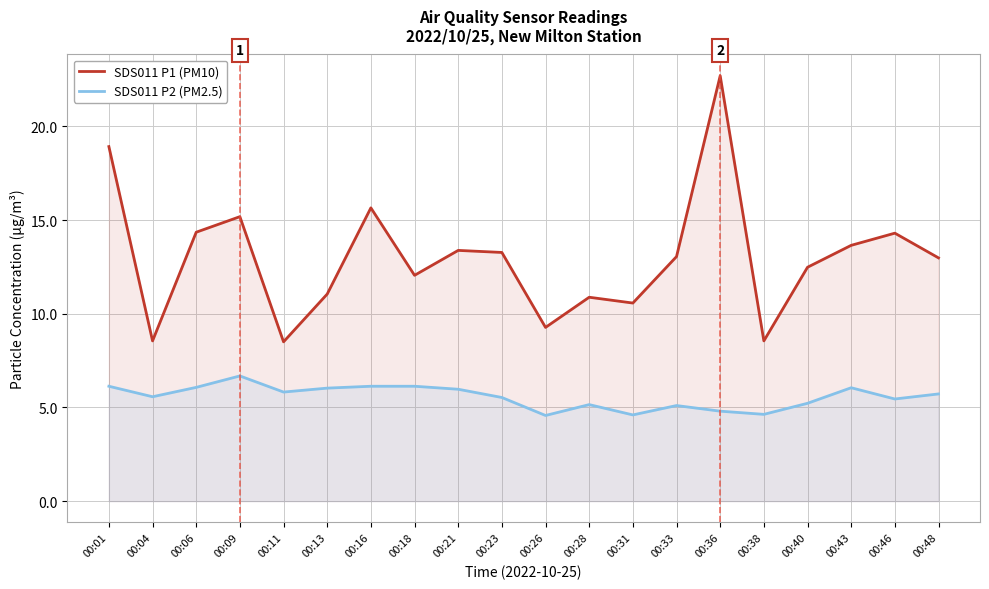

List the labels in order of SDS011 P2 (PM2.5) value, largest first.

00:09, 00:01, 00:16, 00:18, 00:06, 00:43, 00:13, 00:21, 00:11, 00:48, 00:04, 00:23, 00:46, 00:40, 00:28, 00:33, 00:36, 00:38, 00:31, 00:26